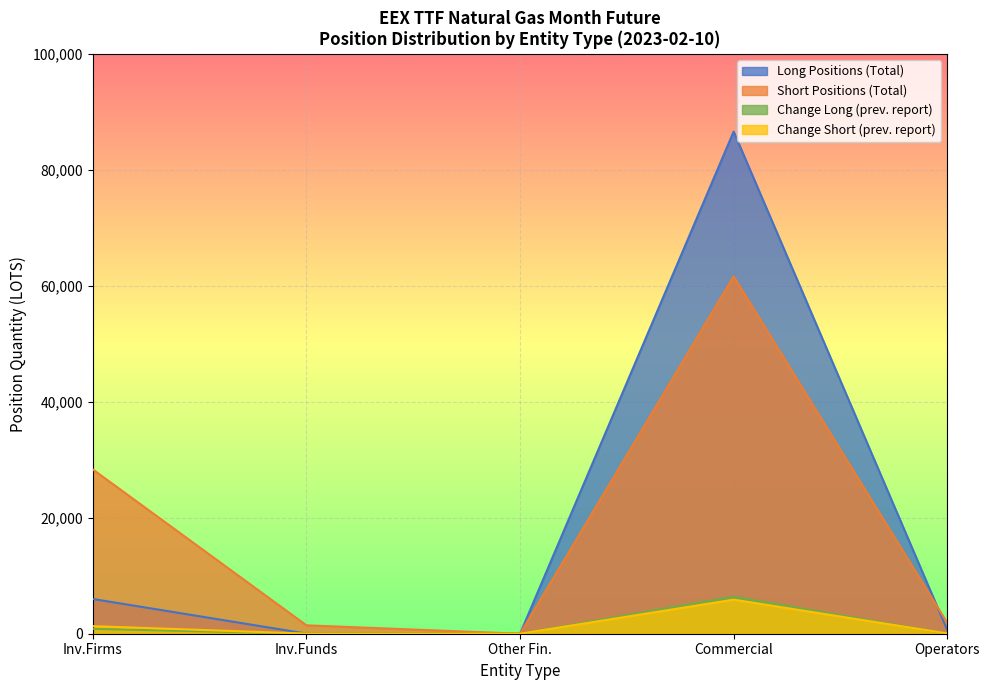

How many interior local peaks does the Investment Funds Long series have?

1